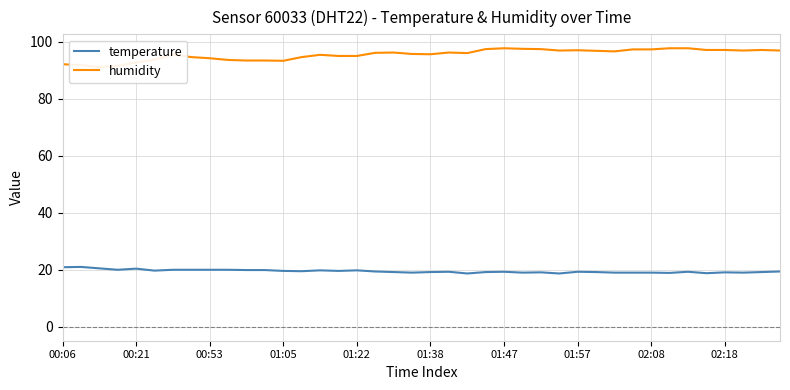

What are all the series names shown in the legend?

temperature, humidity